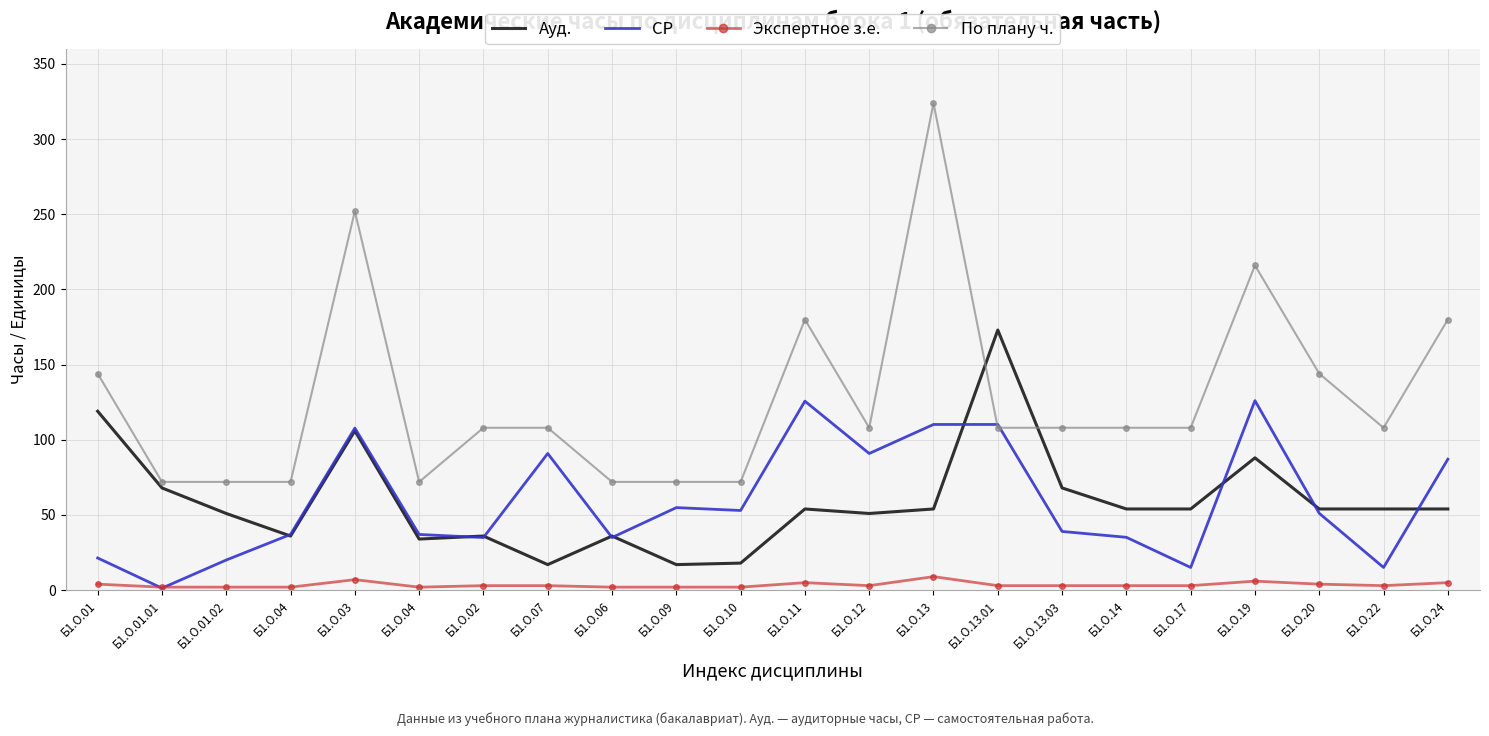

Where does the По плану ч. series first go above 108?

Б1.О.01